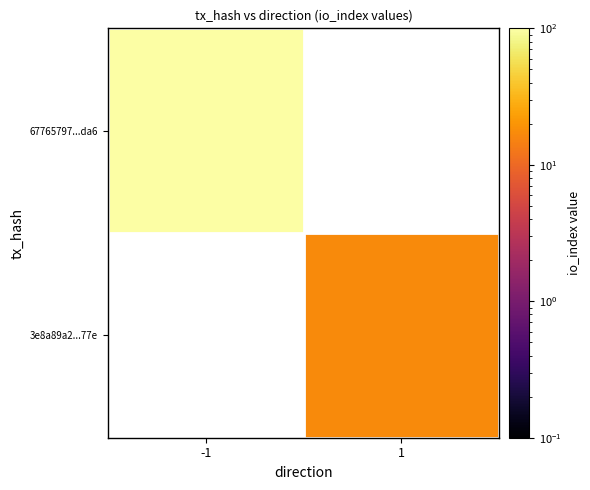

Count the number of categories in the chart.

2